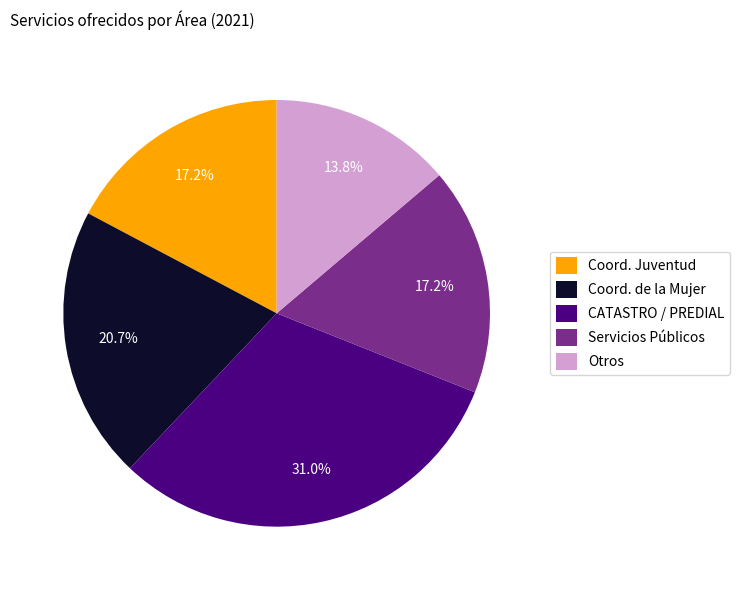

Does Servicios Públicos represent more than half of the total?

No